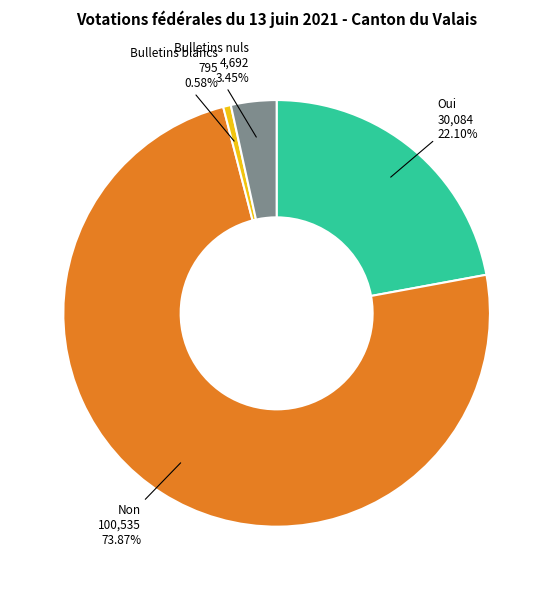

Is there a majority slice in this chart?

Yes